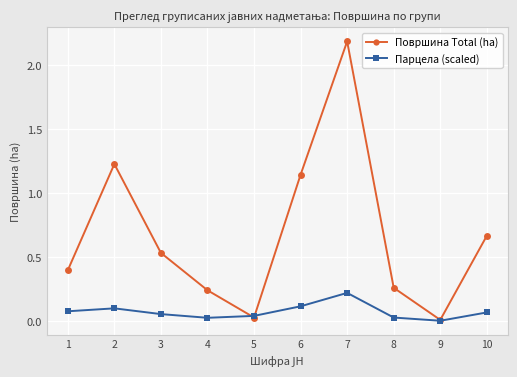

Between which two adjacent categories do Парцела (scaled) and Површина Total (ha) first intersect?

4 and 5